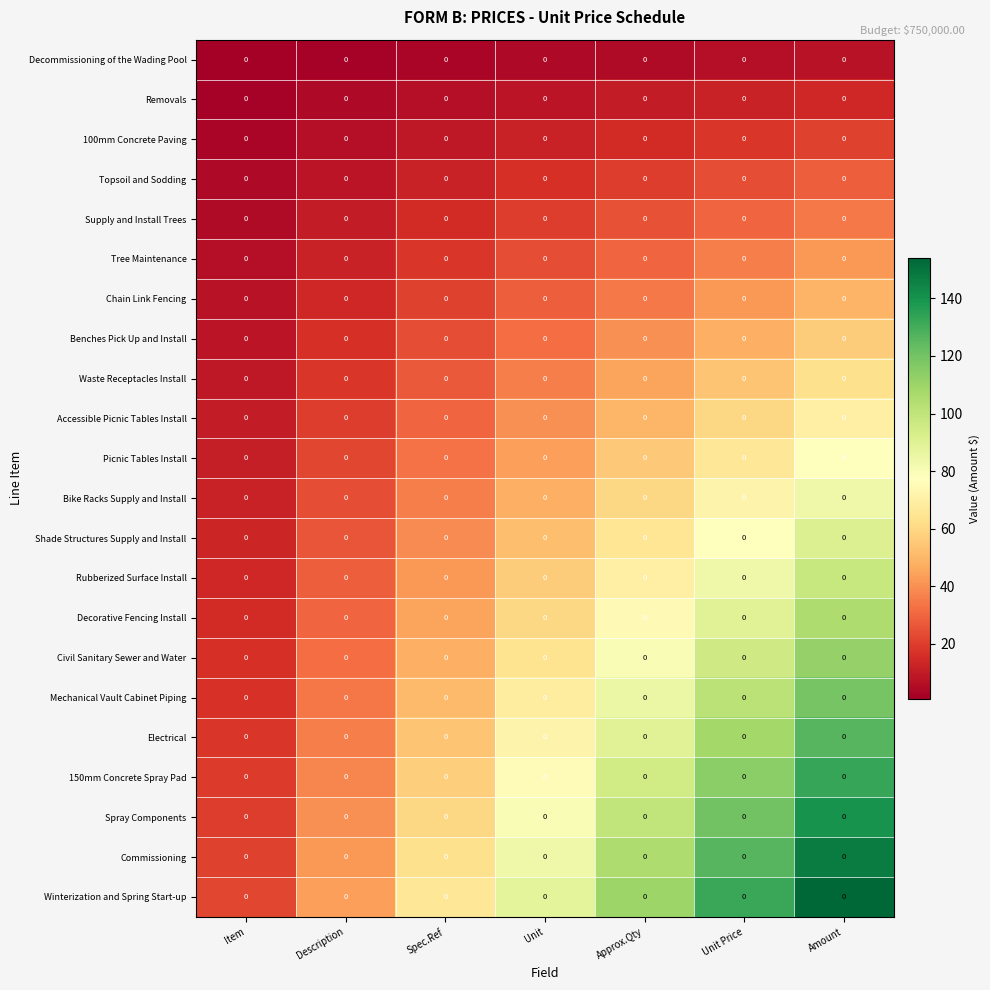

How many data points in Chain Link Fencing are less than 28?

3